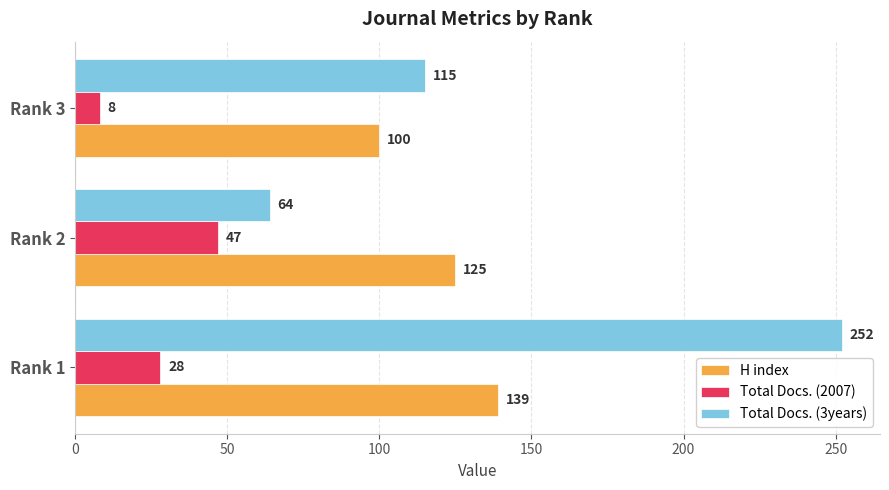

Which category has the lowest value in the Total Docs. (2007) series?

Rank 3